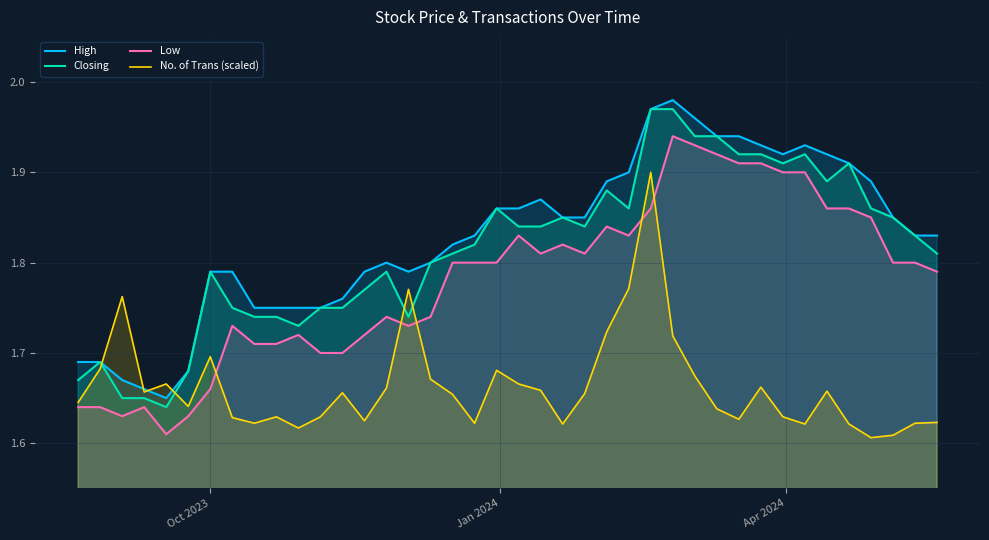

Which series has the largest total across all categories?

High